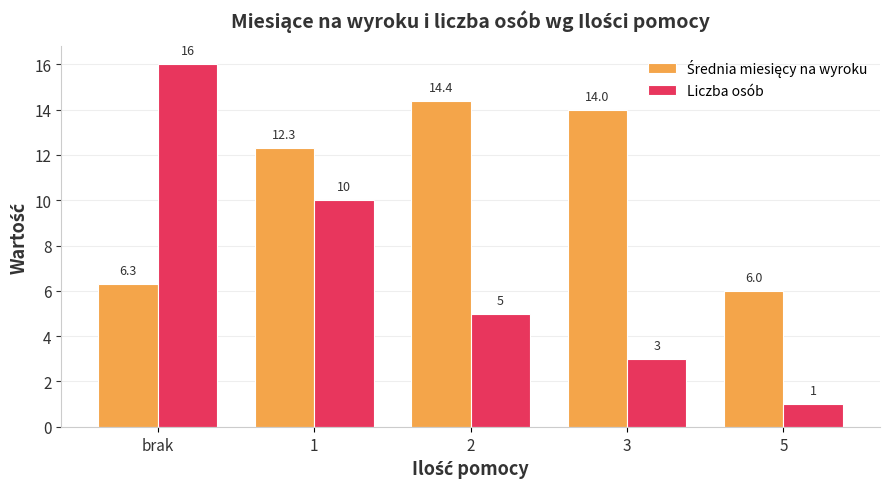

What is the label of the 1st bar from the left?

brak